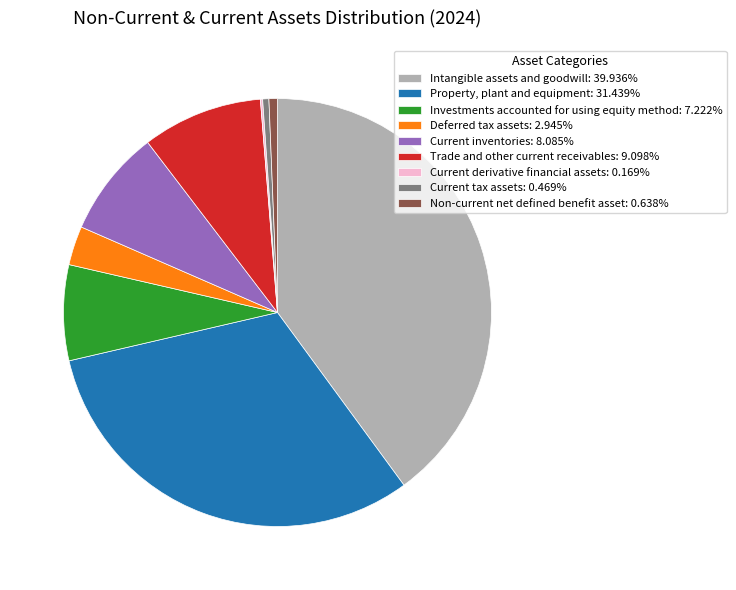

Is it true that Current inventories is 8% of the pie?

True